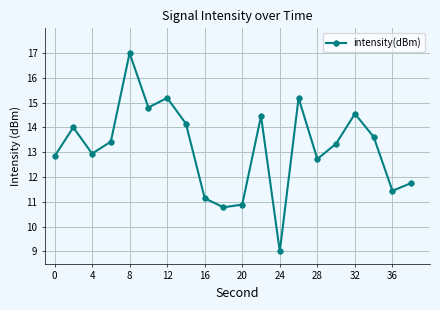

Does the chart display data point markers on the line(s)?

Yes